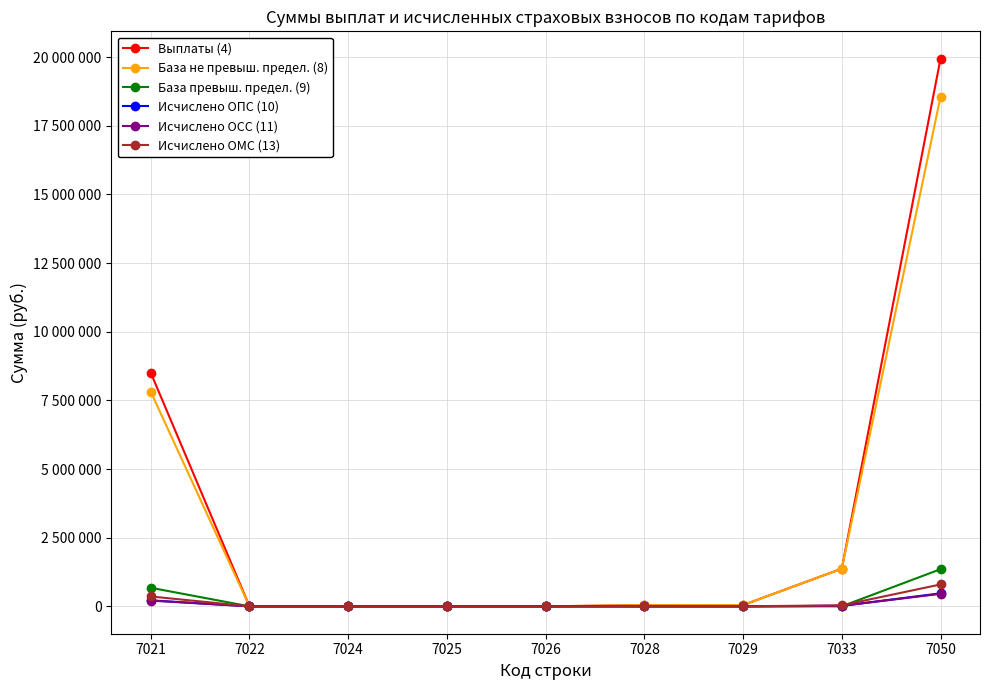

Does the chart have visible grid lines?

Yes